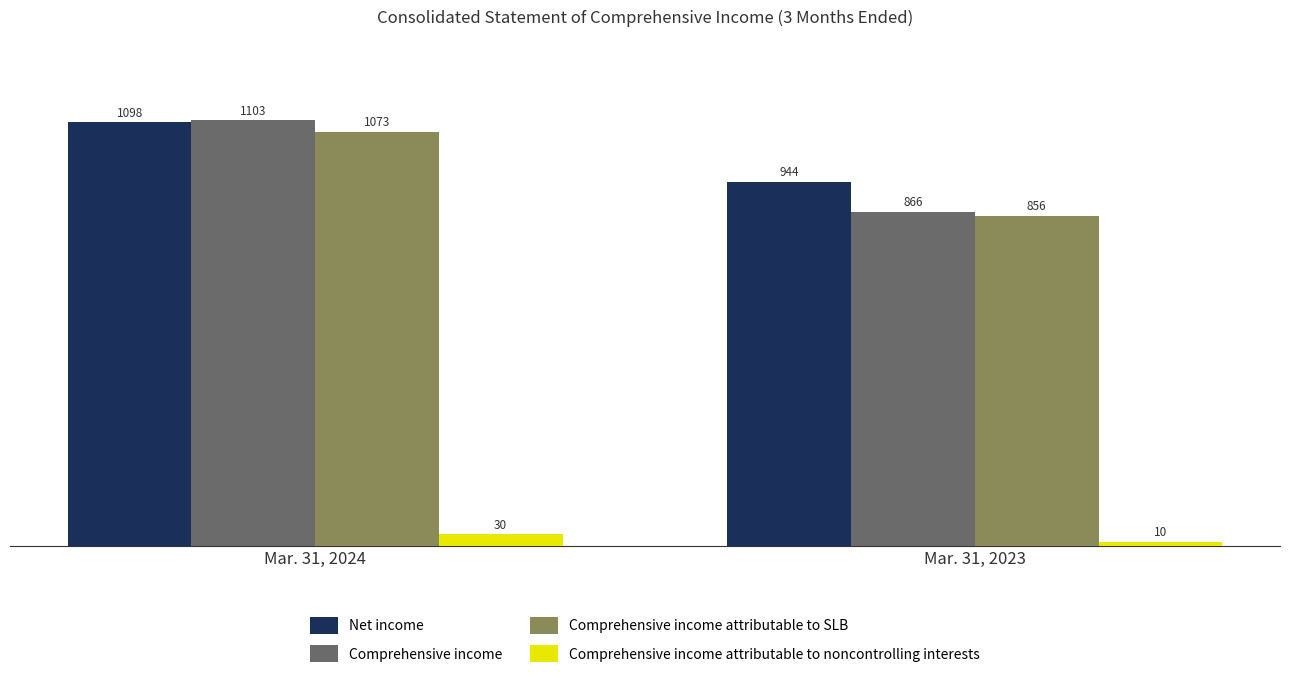

How many Comprehensive income attributable to SLB values are between 856 and 1073?

2